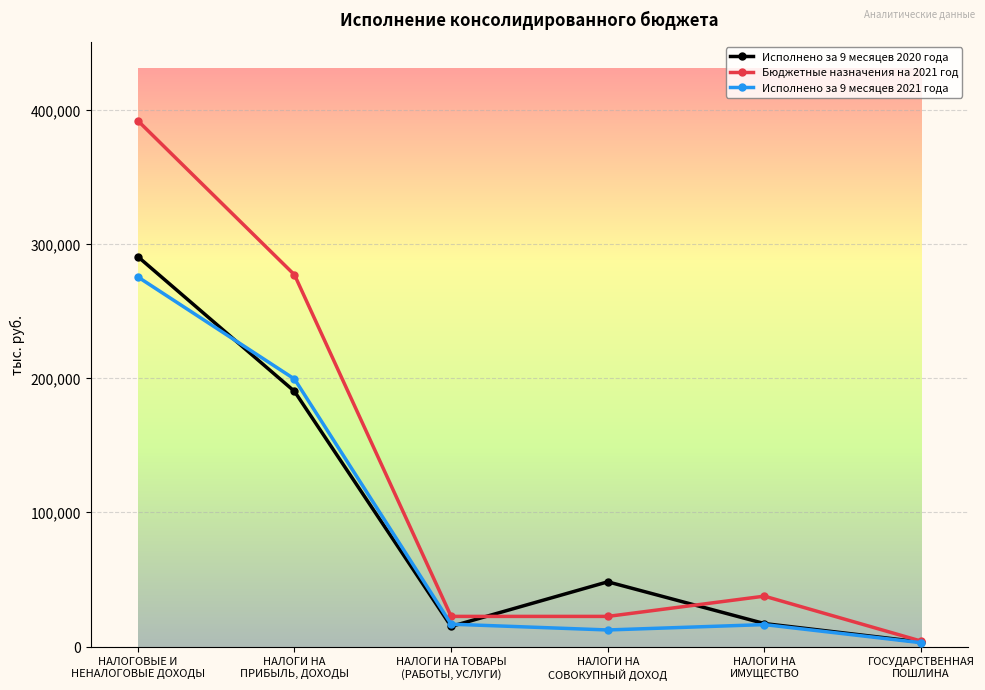

How many lines are shown in the chart?

3